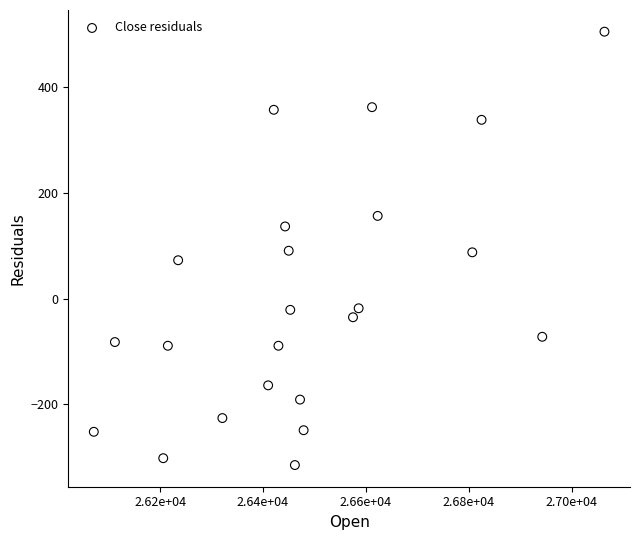

What is the range of Y values (max minus min)?

821.0